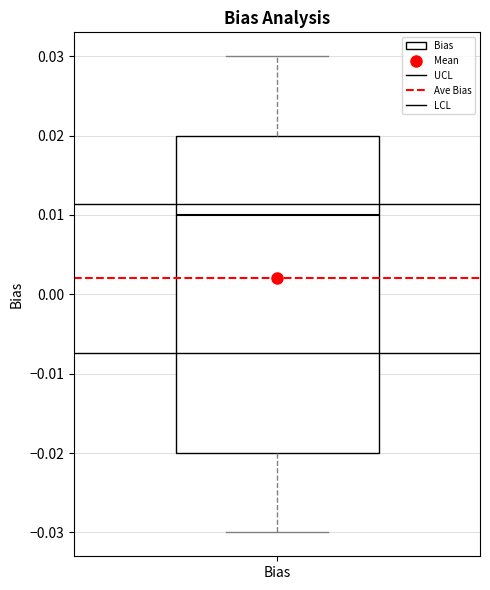

Read this box plot against the y-axis: the position of the median line, the range covered by the box, and the ends of both whiskers. The values are not printed on the chart, so give them approximately, as read against the axis.

median 0.01, box -0.02 to 0.02, whiskers -0.03 to 0.03